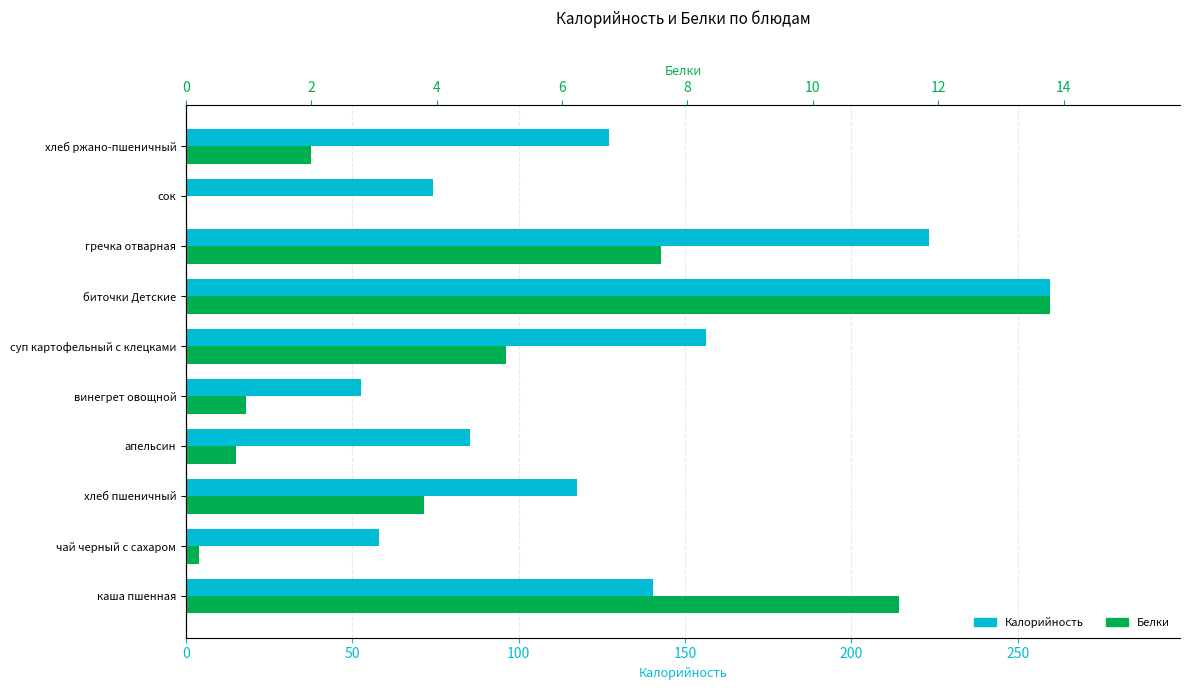

How many groups of bars are there?

10